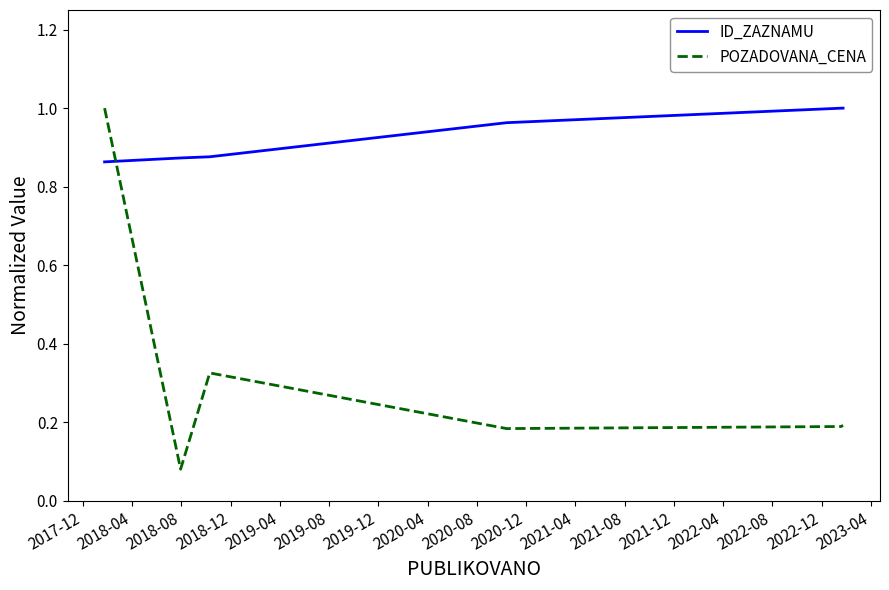

True or false: ID_ZAZNAMU and POZADOVANA_CENA intersect in this chart.

True